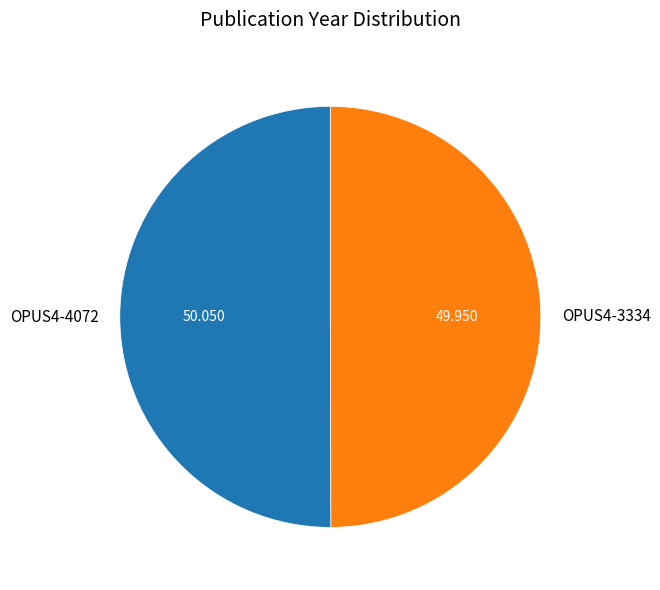

Combined, do OPUS4-3334 and OPUS4-4072 account for over 50%?

Yes